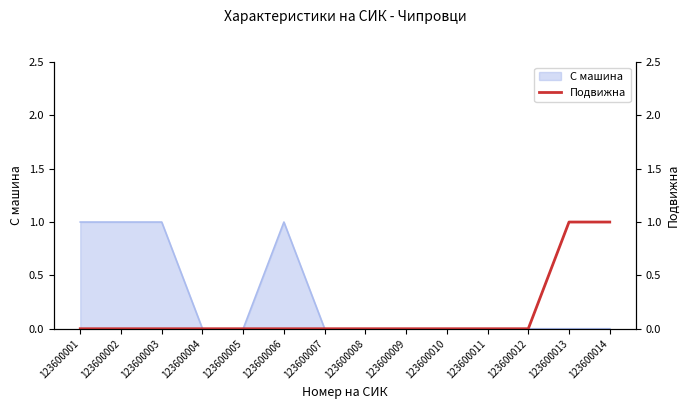

Reading right to left, extract all data points from this chart.

1	1	0	0	0	0	0	0	0	0	0	0	0	0